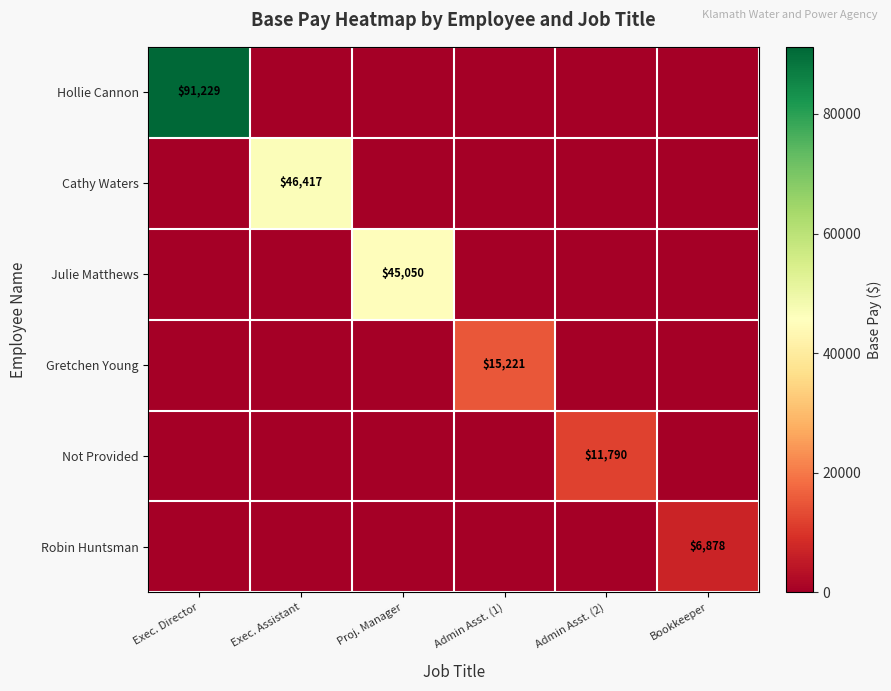

What is the greatest value displayed?

91229.2